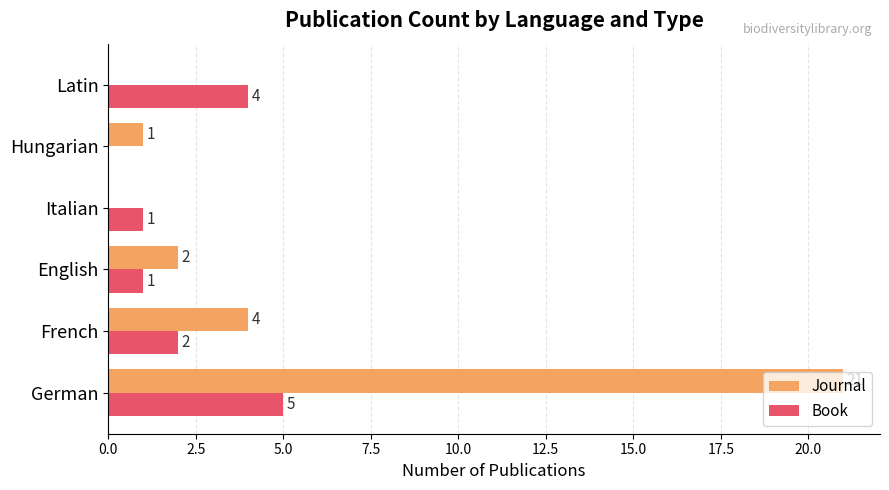

Is it true that Journal equals 13 at Latin?

False